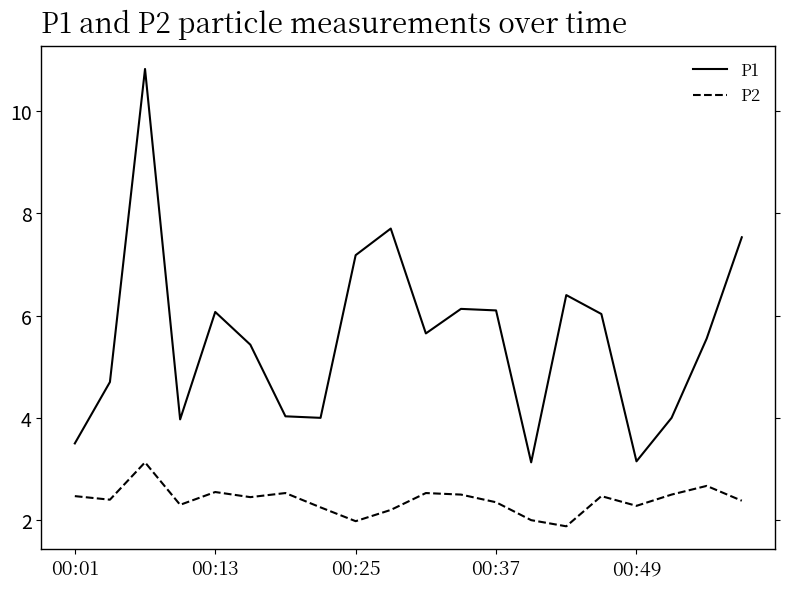

How many interior local valleys does the P1 series have?

5